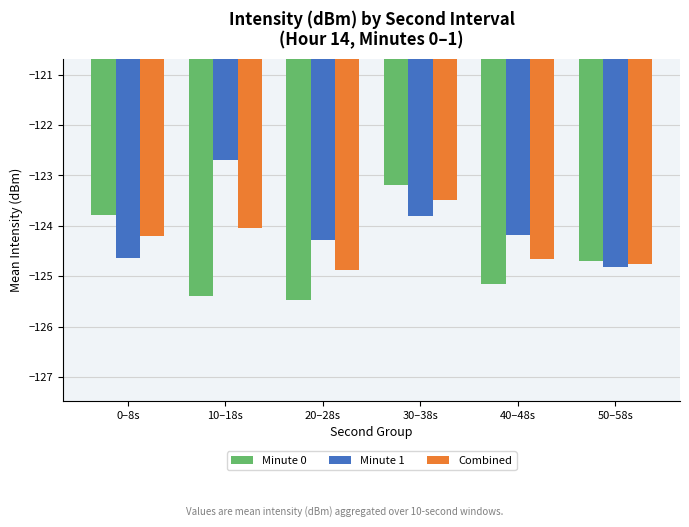

List the series in order of their peak value, highest first.

Minute 1, Minute 0, Combined